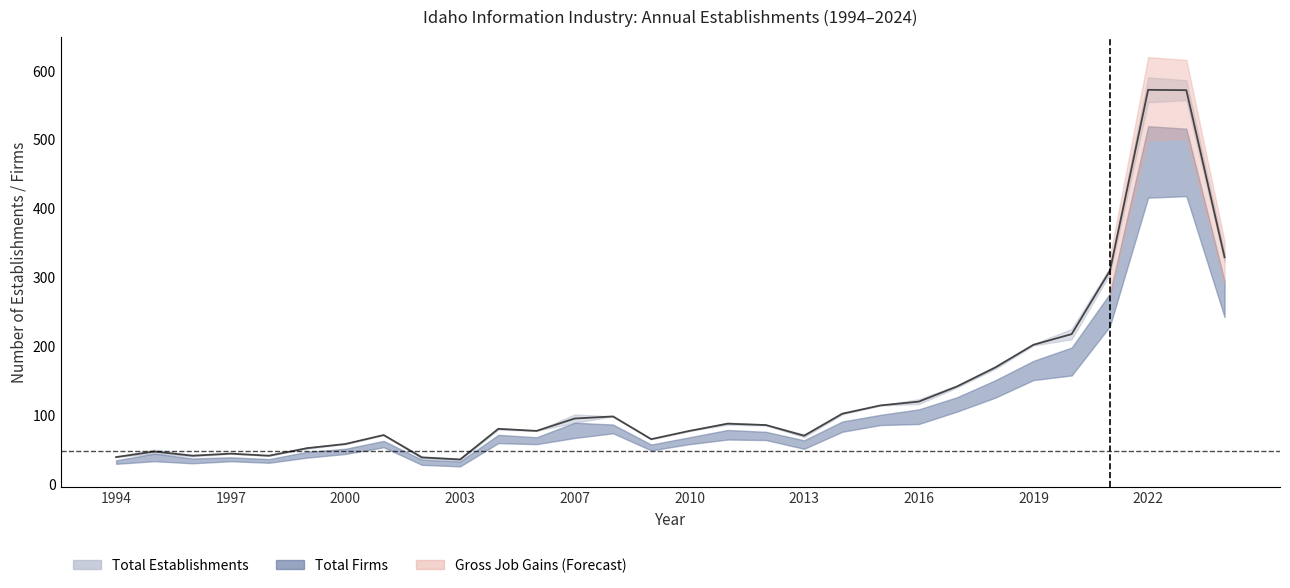

What is the ratio of the value at 16 to the value at 1997?

1.9